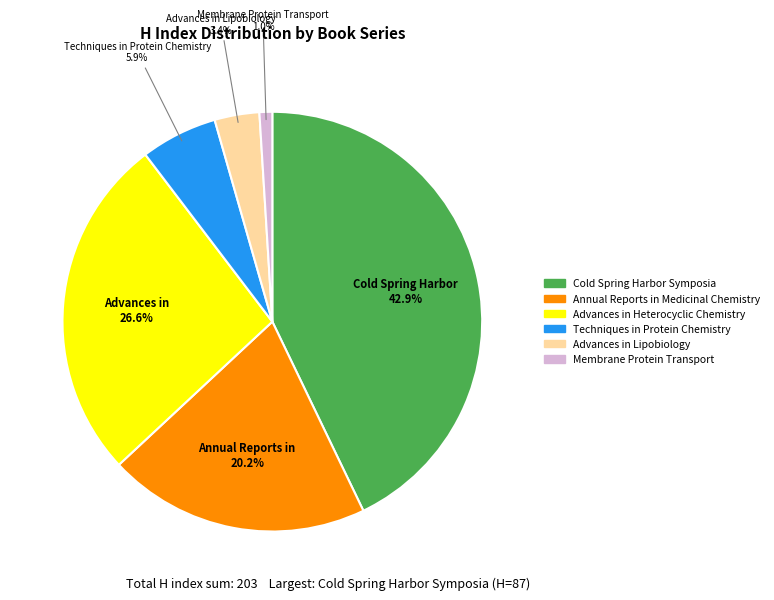

Which category has the biggest portion of the pie?

Cold Spring Harbor Symposia